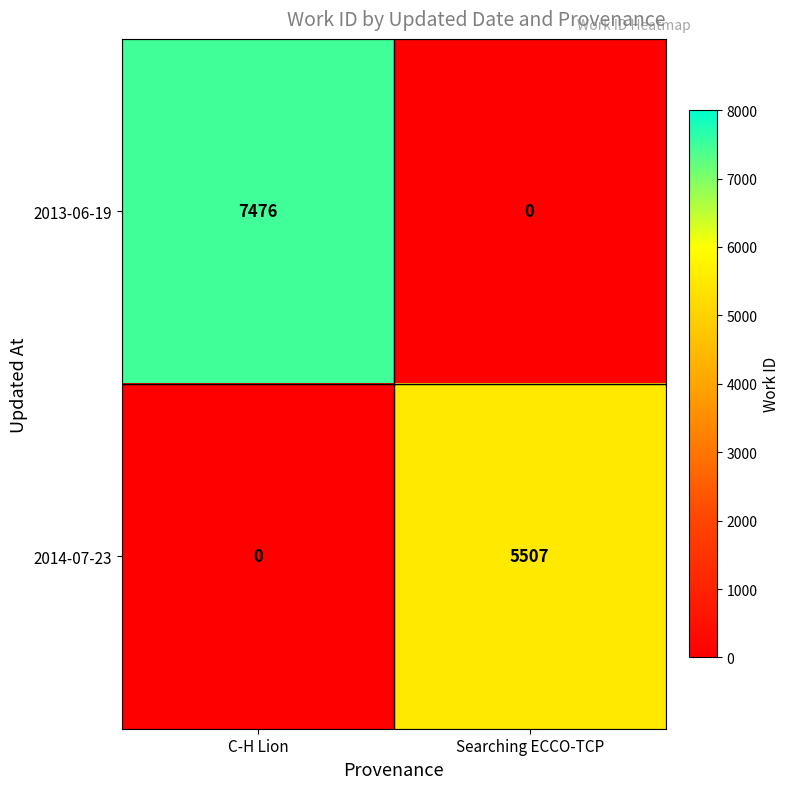

The 2014-07-23 series shows 0 at C-H Lion. True or false?

True